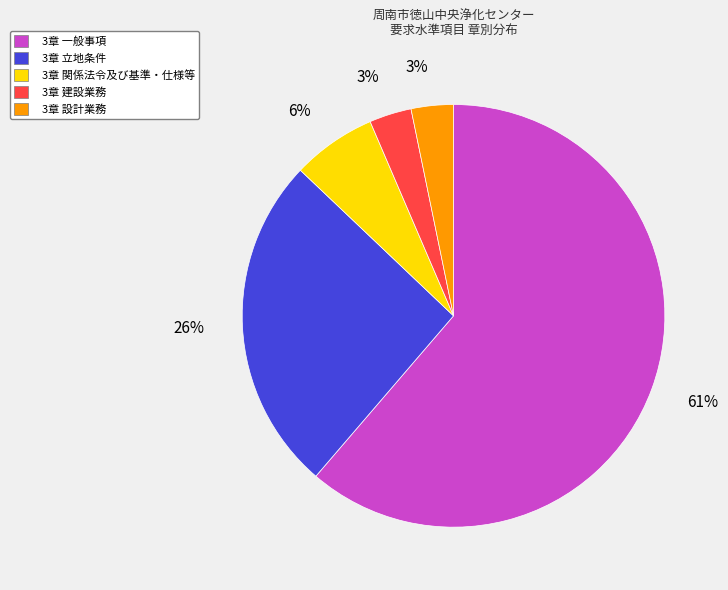

Is 3章 一般事項 the majority of the pie?

Yes